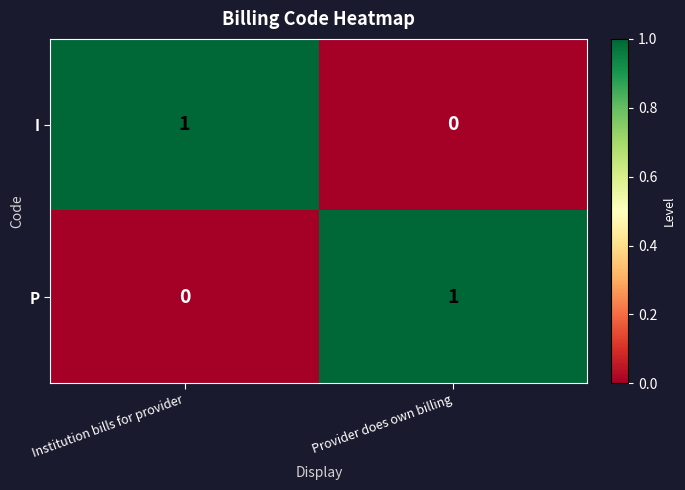

At Institution bills for provider, list the series in order from smallest to largest.

P, I